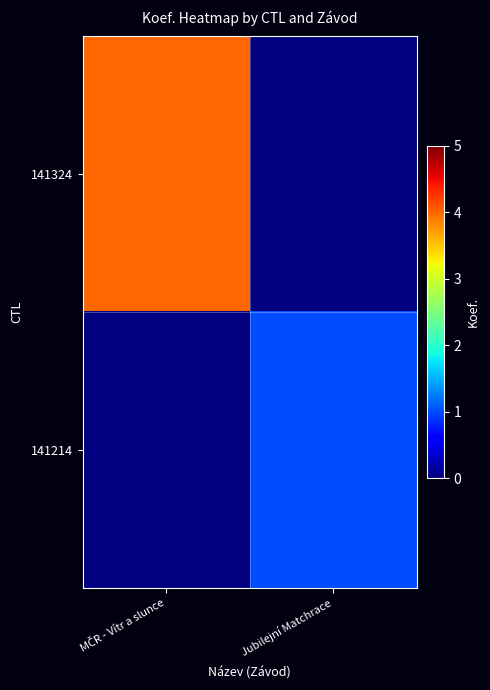

What is the greatest value displayed?

4.0